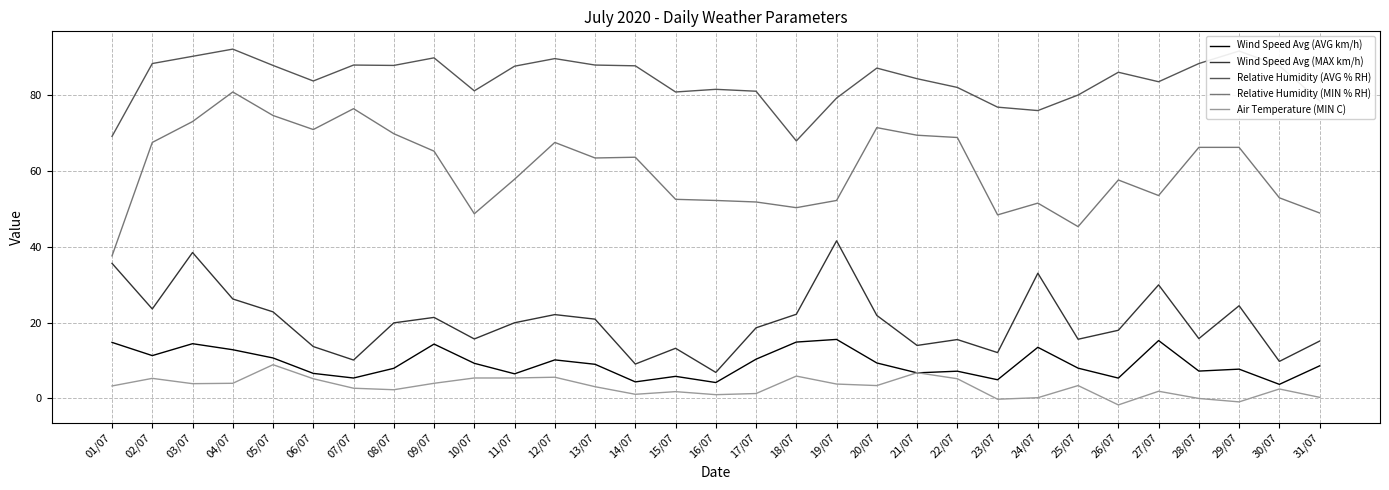

Count the number of data series in this chart.

5